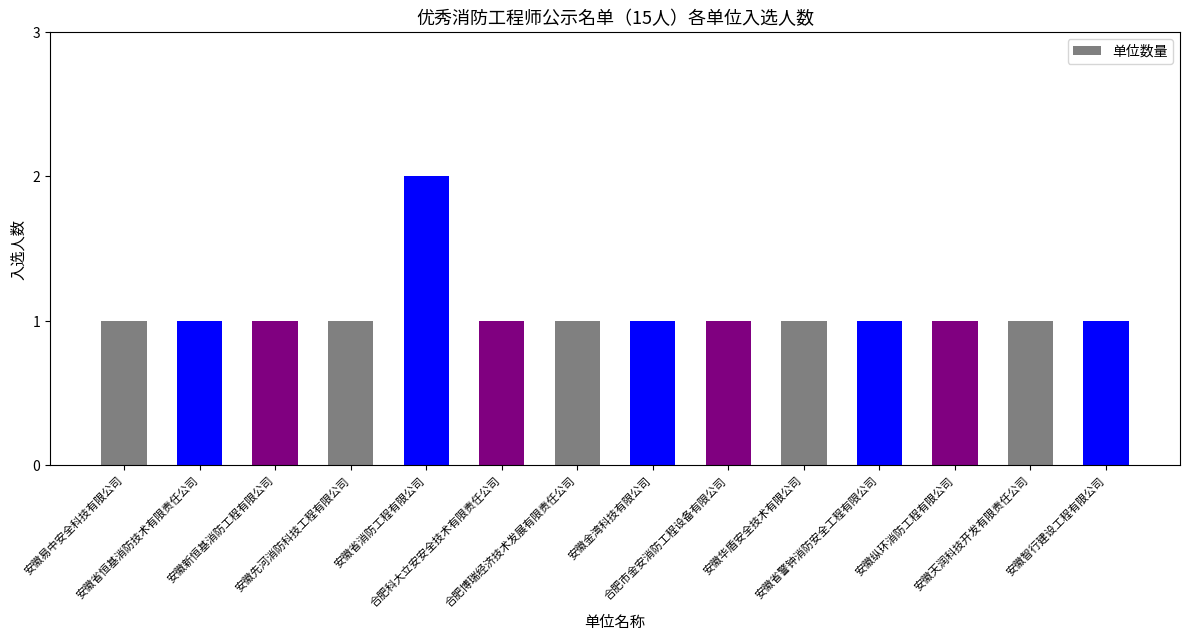

What is the value of the 8th bar from the left?

1